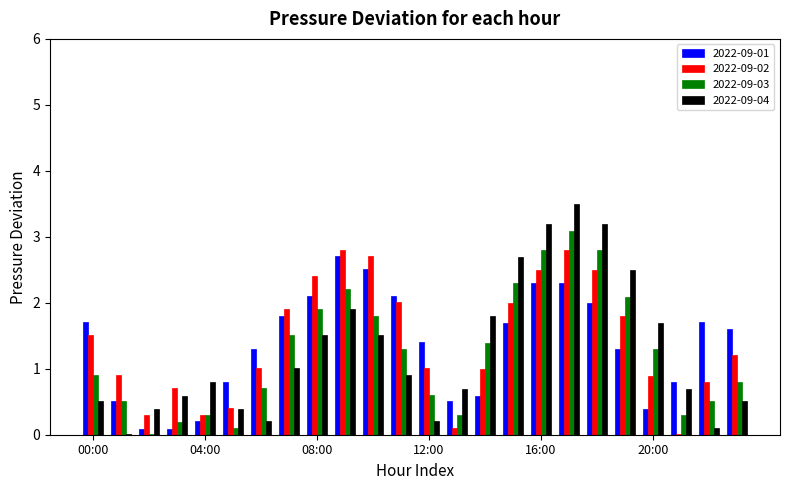

What is the sum of all 2022-09-02 values?

33.6